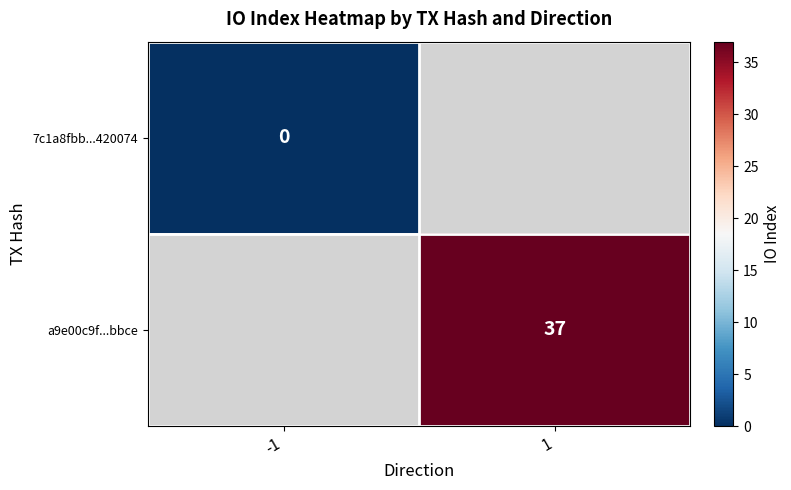

How many data points does each series have?

2